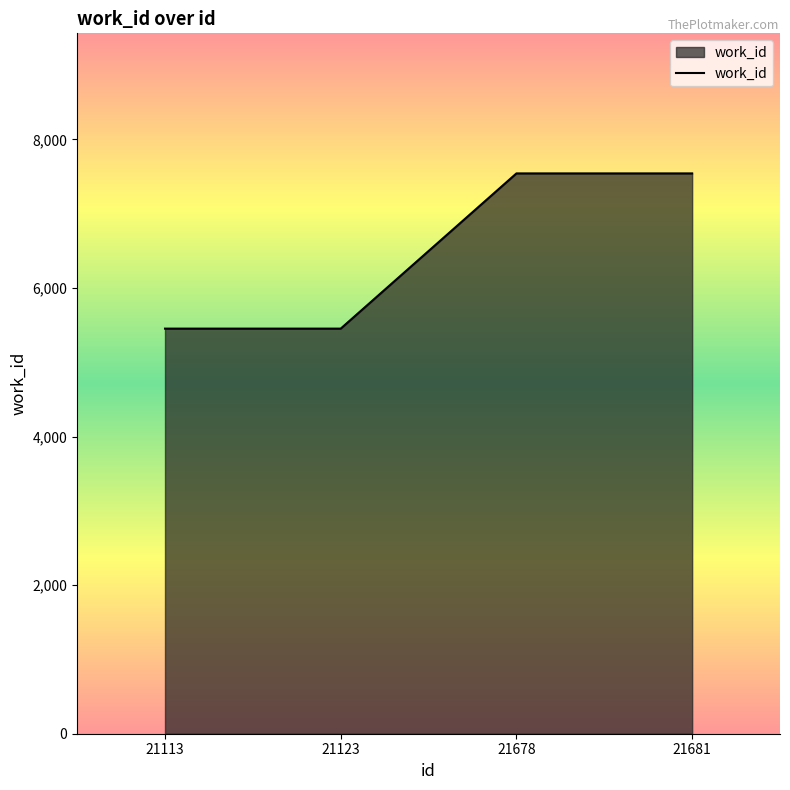

What is the smallest value displayed?

5452